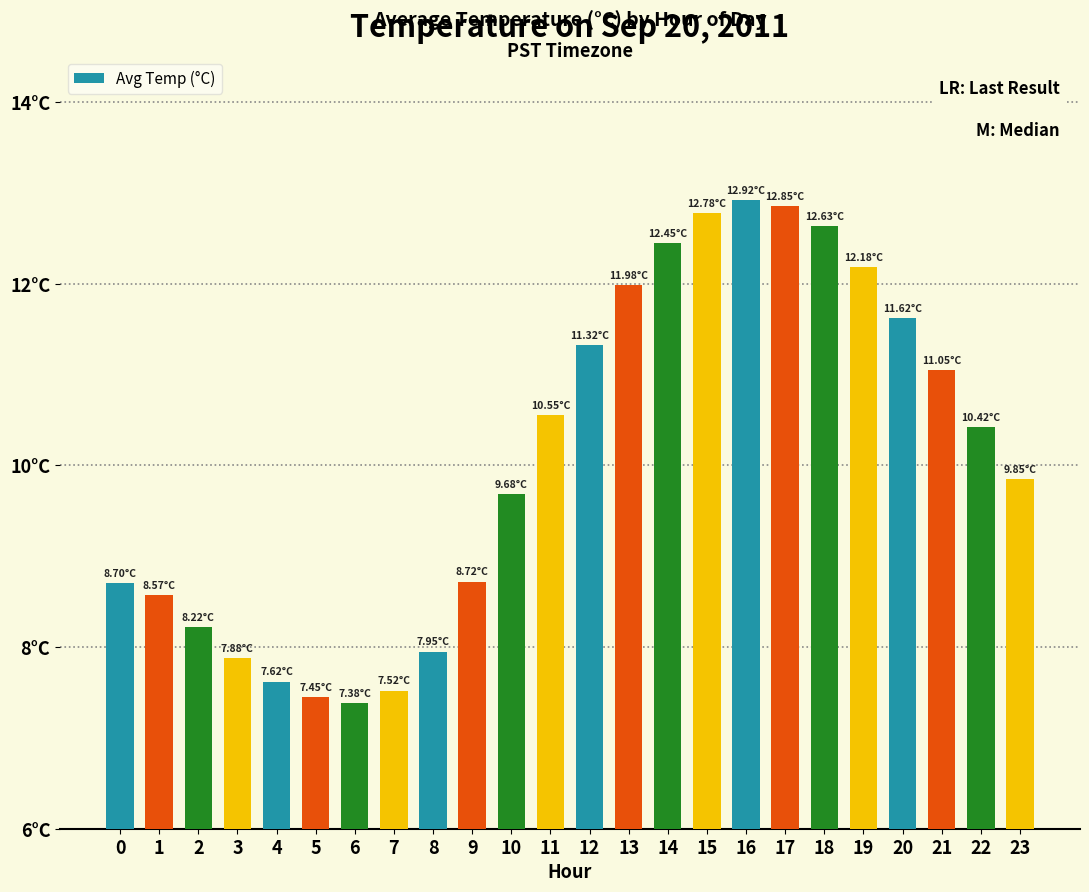

True or false: the data shows 11.1 at 21.

True